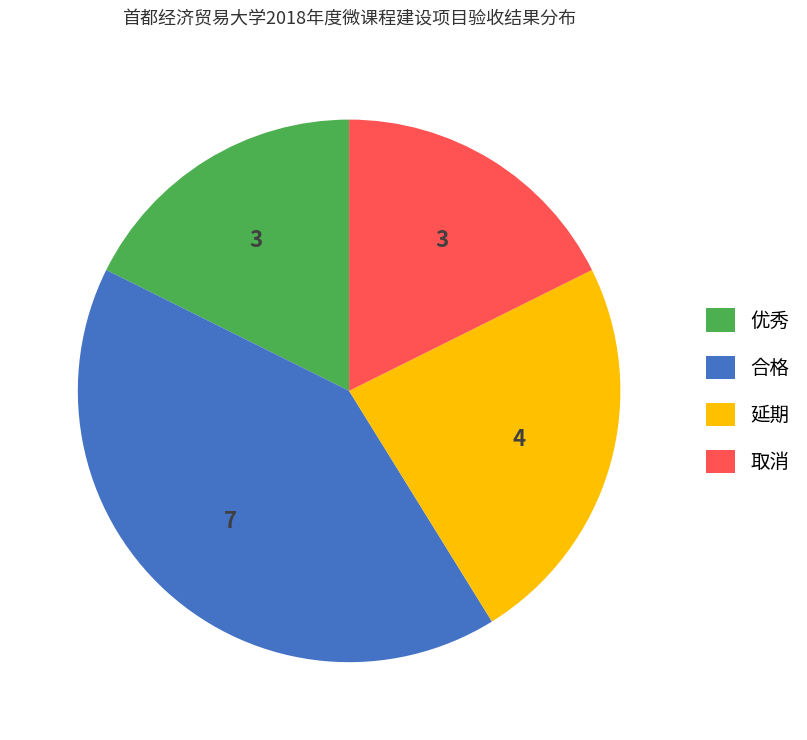

Does 延期 account for over 50% of the chart?

No